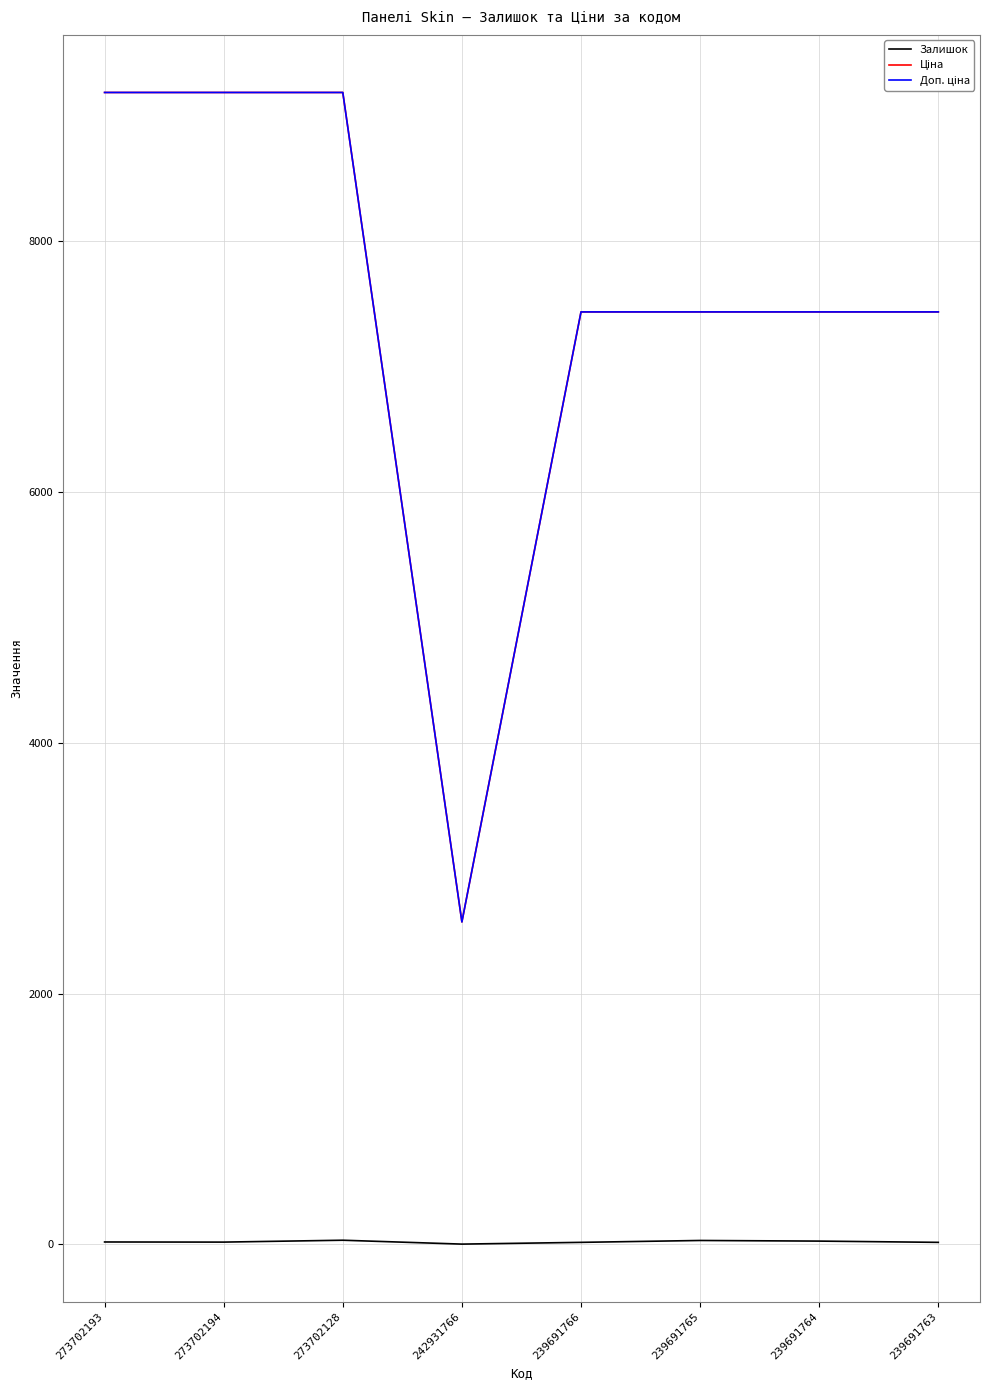

Is it true that Залишок equals 20.0 at 273702193?

True